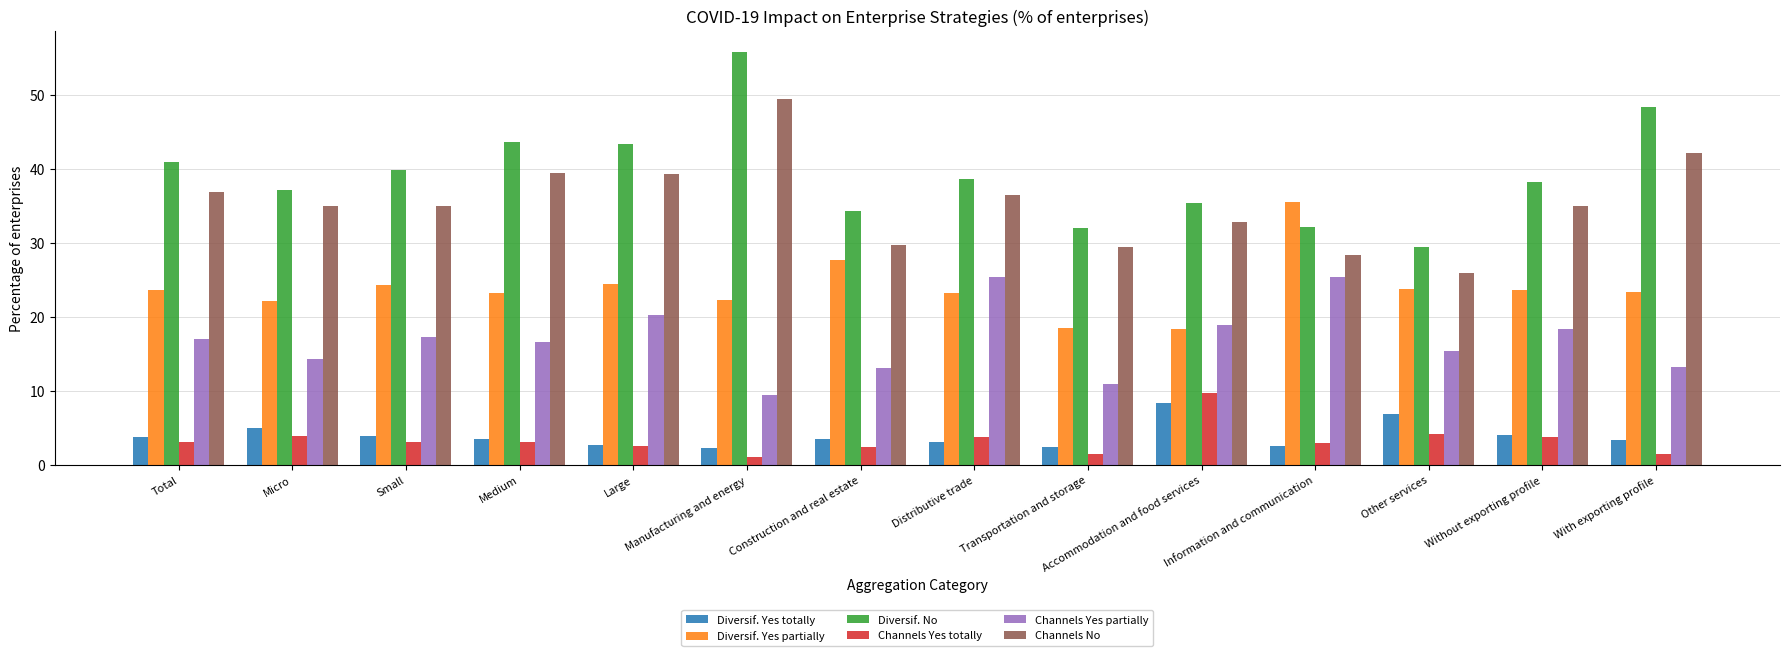

True or false: Channels Yes partially has a value of 18.4 at Without exporting profile.

True